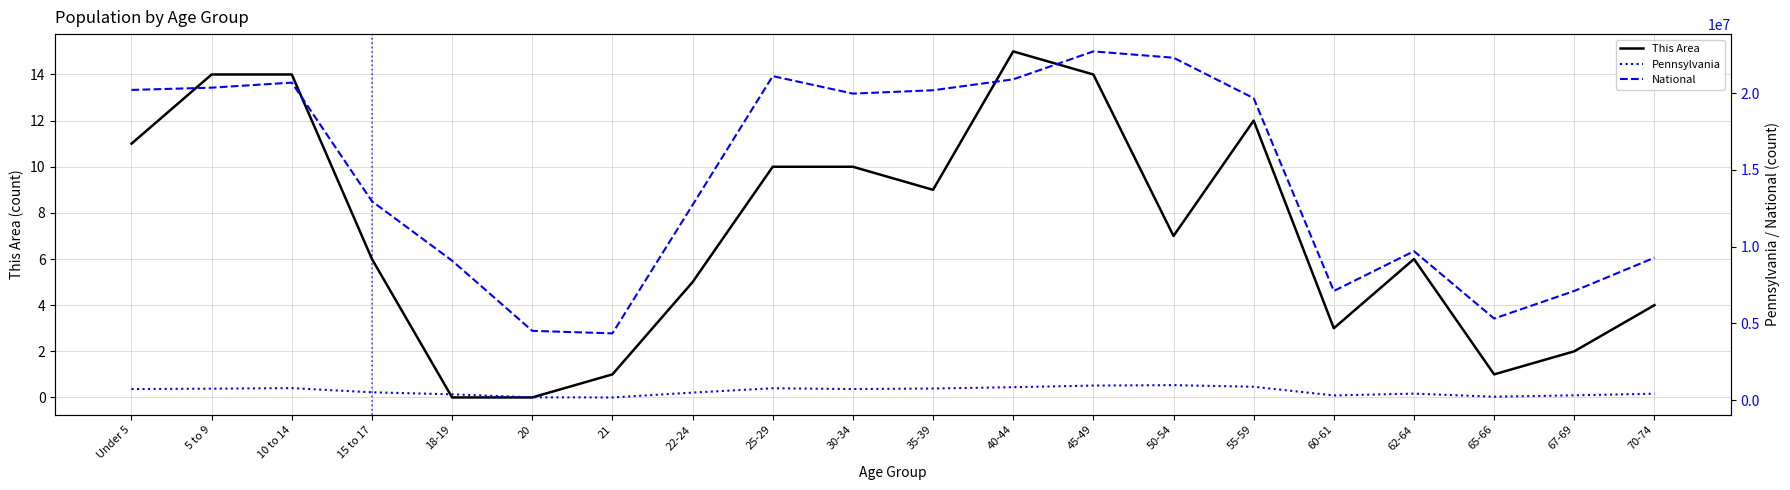

At which category is the sum across all series the highest?

45-49